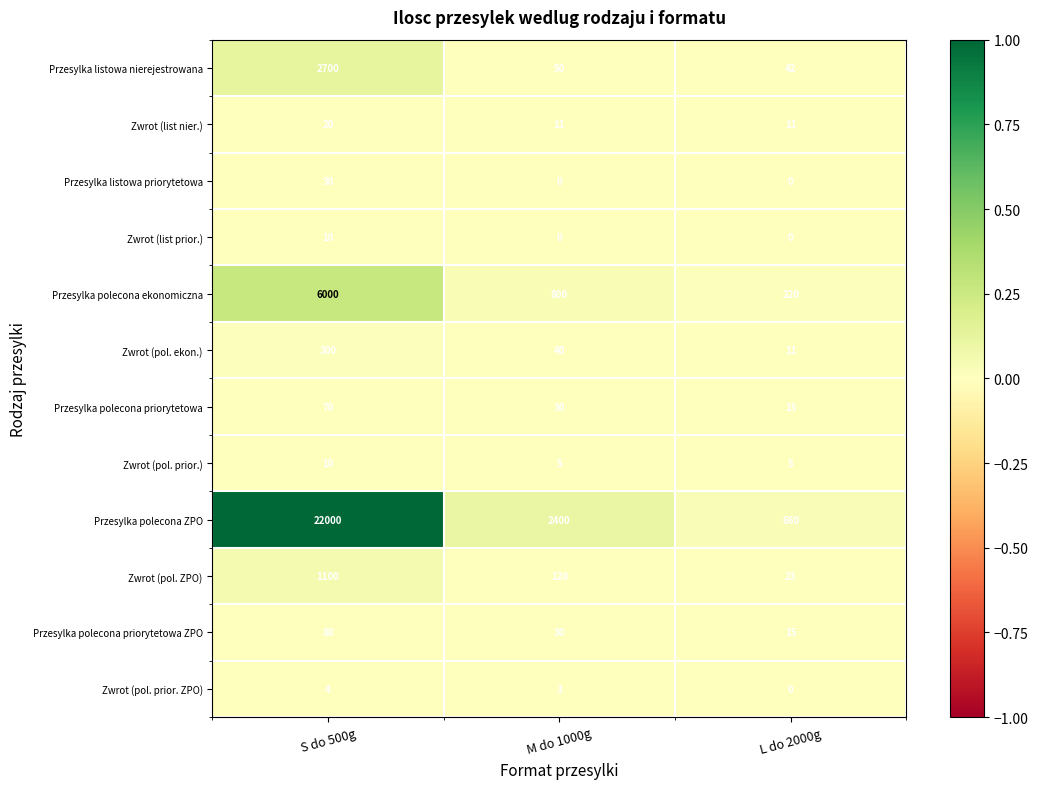

At which category is the sum across all series the highest?

S do 500g